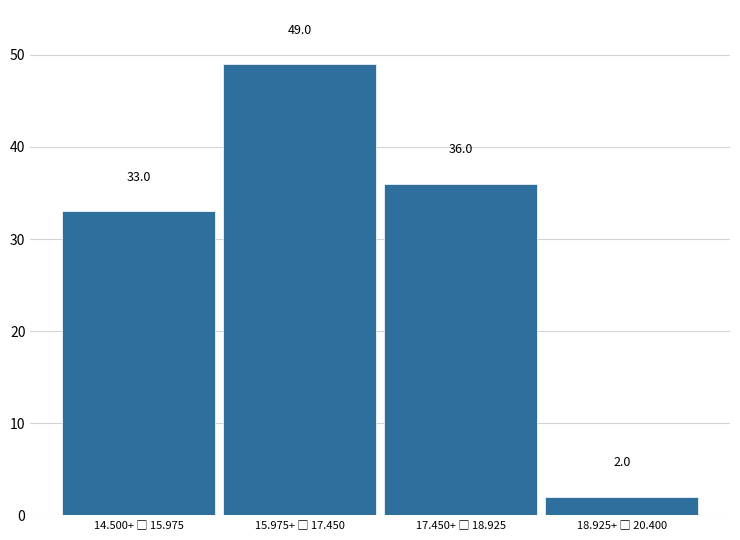

Reading left to right, list all the values displayed in this chart.

33	49	36	2